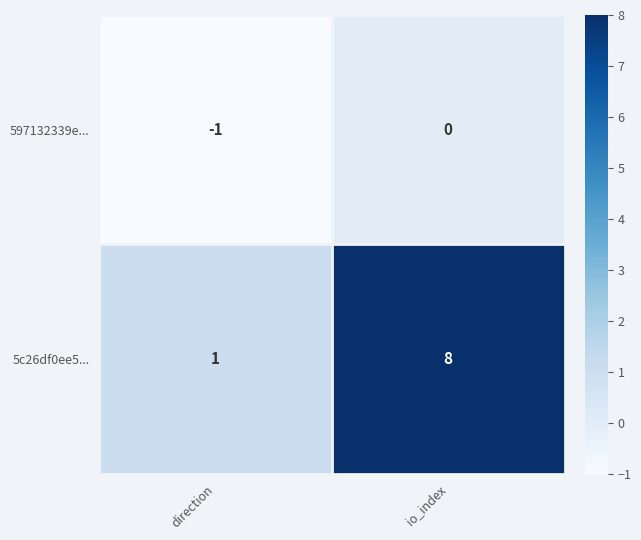

What is the greatest value displayed?

8